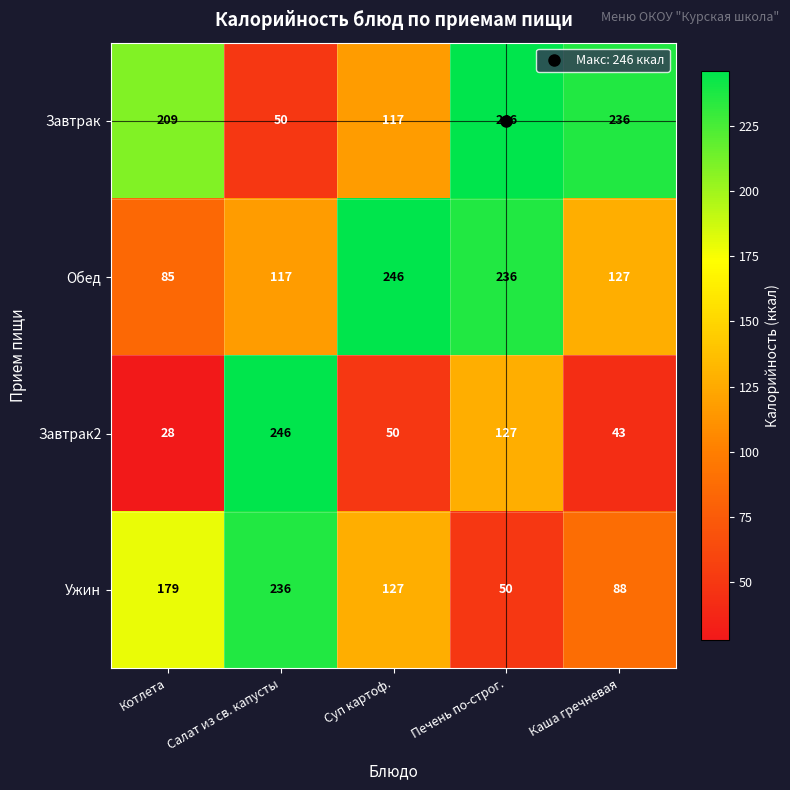

Where does the Завтрак2 series first go above 50?

Салат из св. капусты